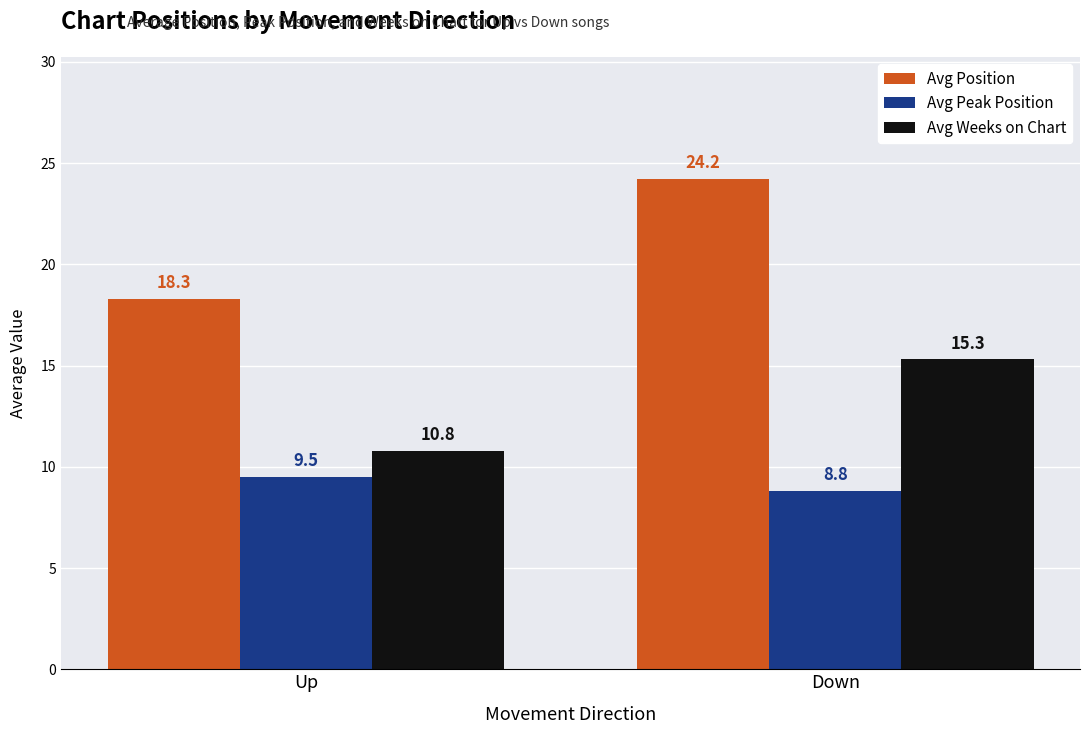

Which label corresponds to the largest value in the chart?

Down